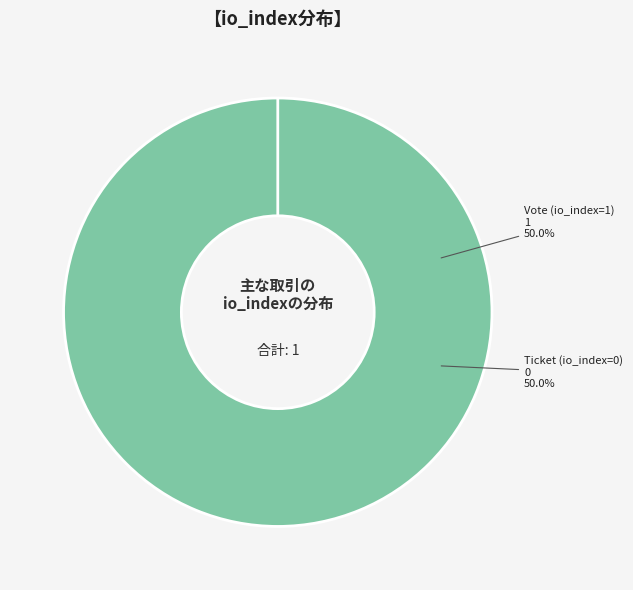

Do Vote (io_index=1) and Ticket (io_index=0) together represent more than half of the pie?

Yes